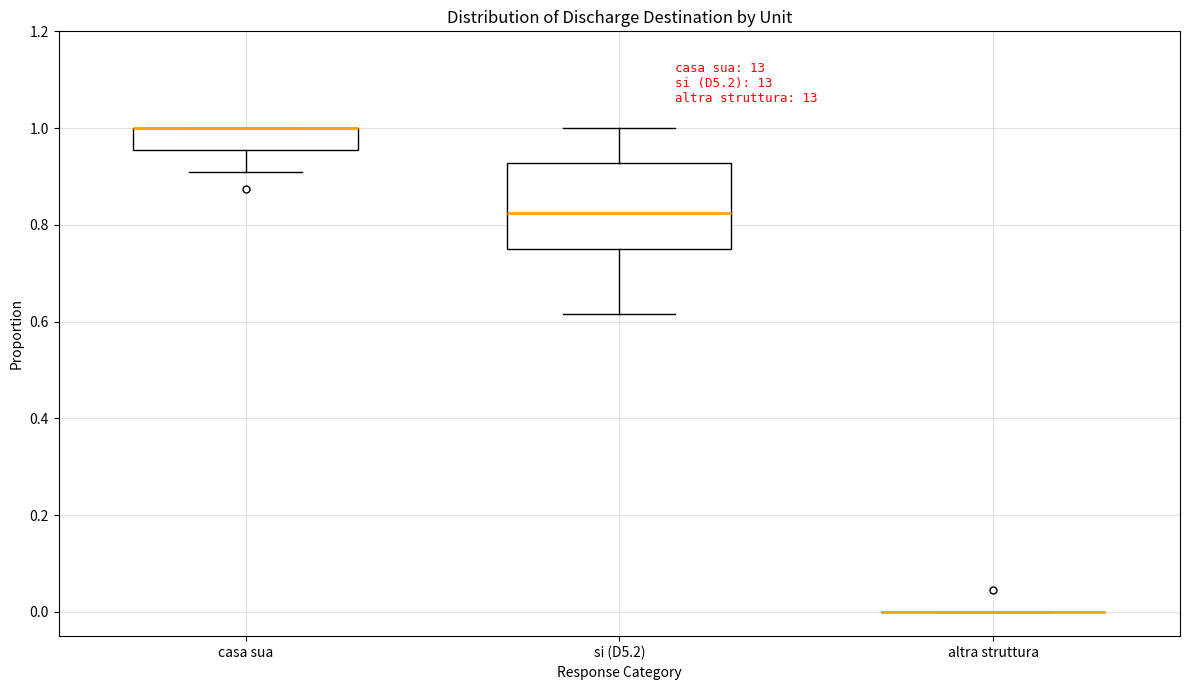

Reading left to right, read every box against the y-axis: the position of its median line, the range the box covers, and the ends of its whiskers. The values are not printed on the chart, so give them approximately, as read against the axis.

casa sua: median 1.00 (drawn on the box's upper edge), box 0.96 to 1.00, whiskers 0.90 to 1.00
si (D5.2): median 0.82, box 0.76 to 0.92, whiskers 0.62 to 1.00
altra struttura: box collapsed to a line at 0.00, whiskers 0.00 to 0.00